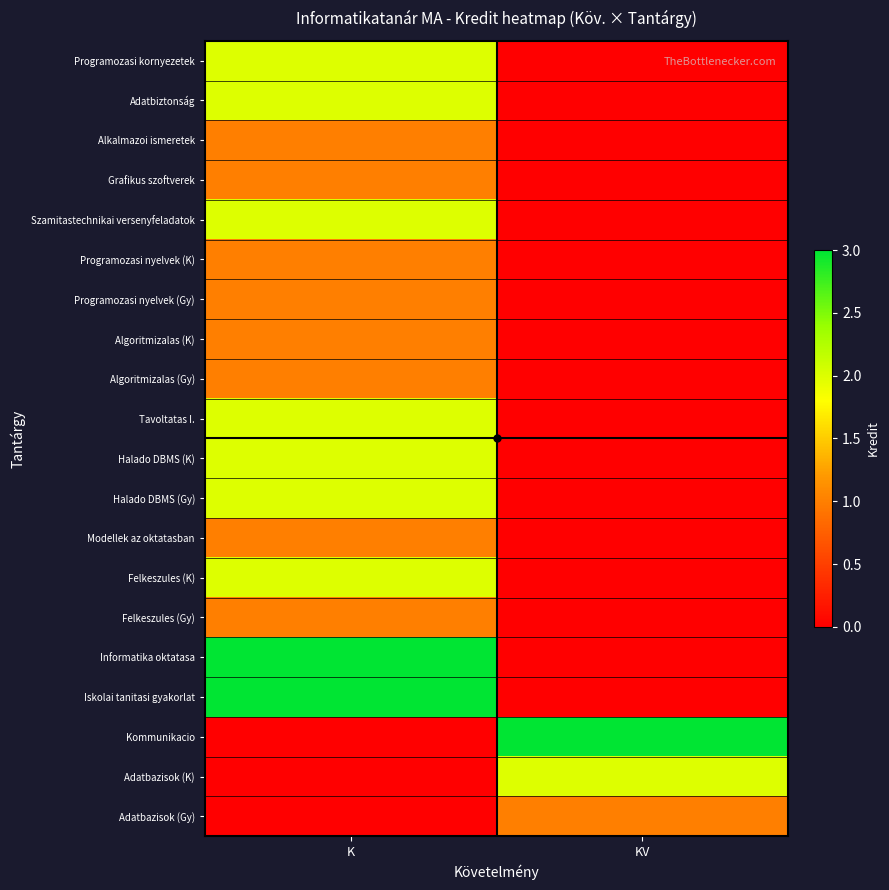

Which series has the widest spread of values?

Informatika oktatasa